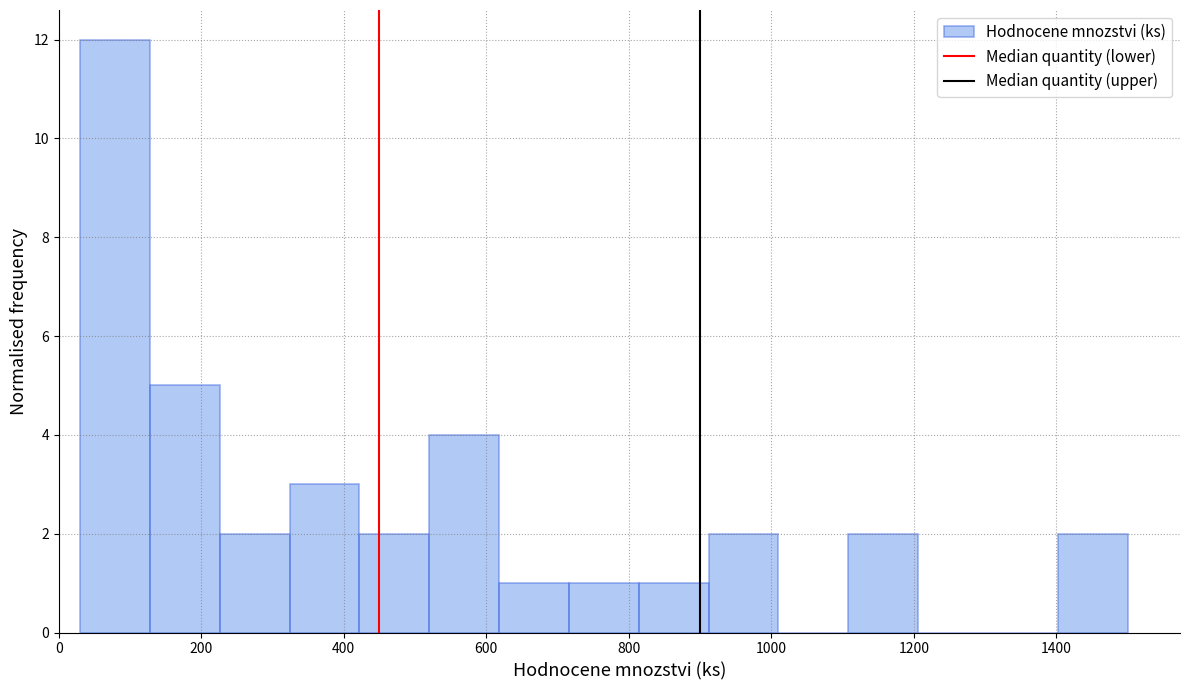

What is the height of the bar covering 814 to 912 on the x-axis? Neither the bar edges nor the heights are printed on the chart, so give them approximately, as read against the axes.

1